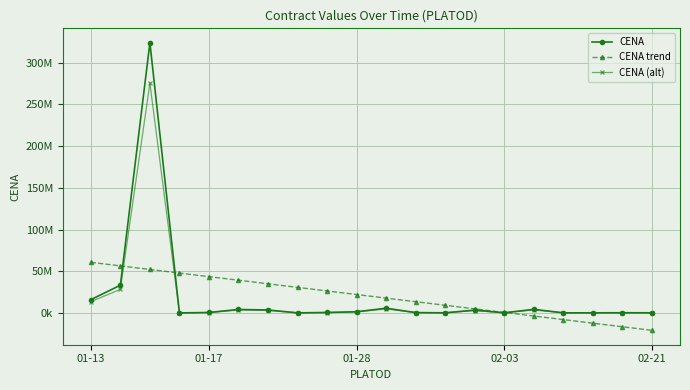

Which series has the largest range (max minus min)?

CENA